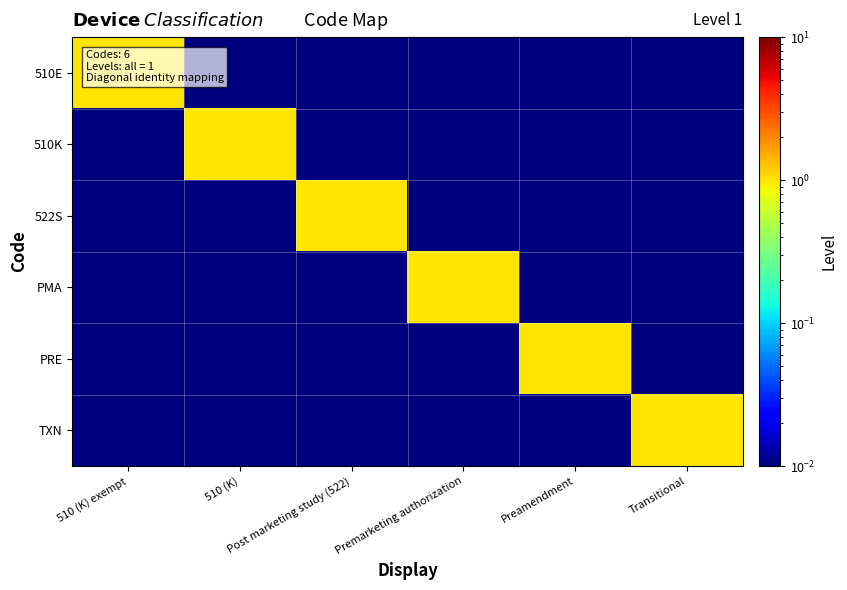

What is the total value across all series at Post marketing study (522)?

1.1